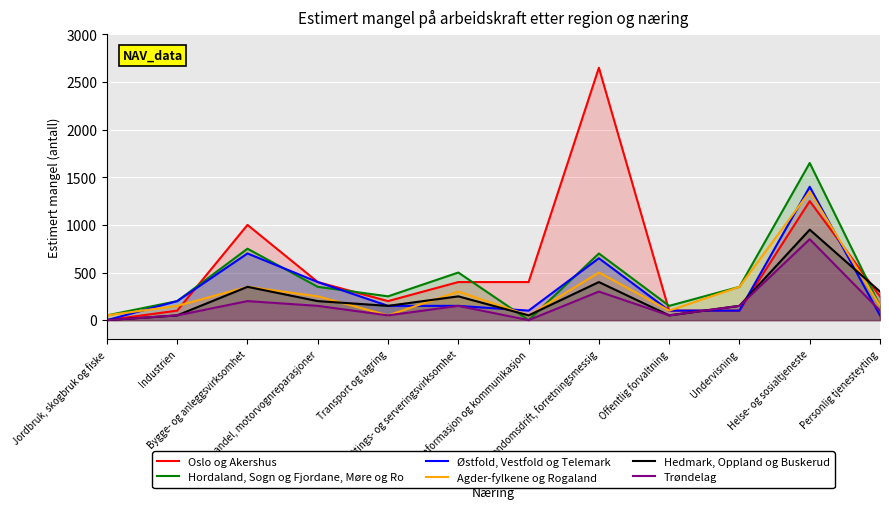

Which series has the largest range (max minus min)?

Oslo og Akershus